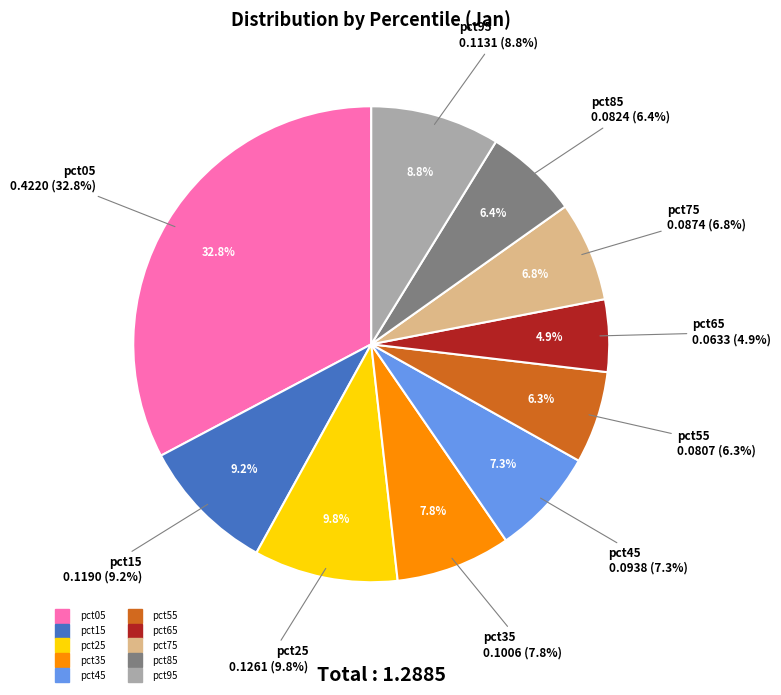

What is the largest slice in the pie chart?

pct05